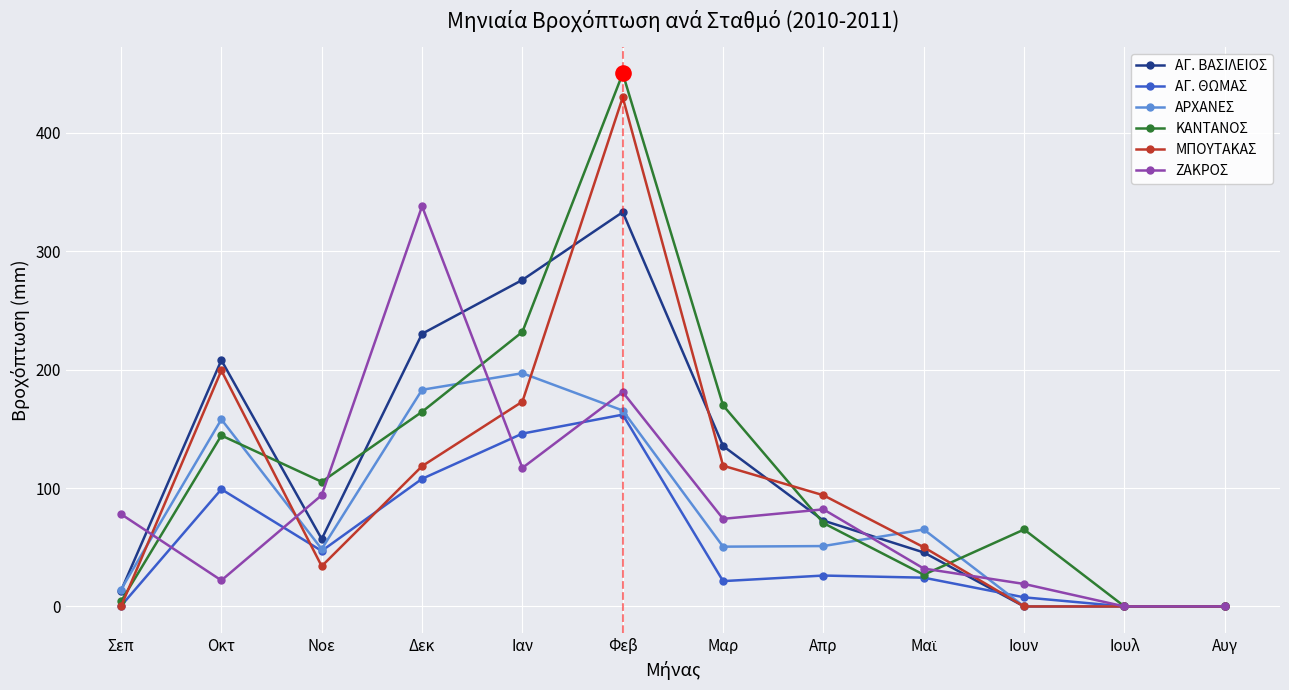

What is the total value across all series at Ιουν?

91.7